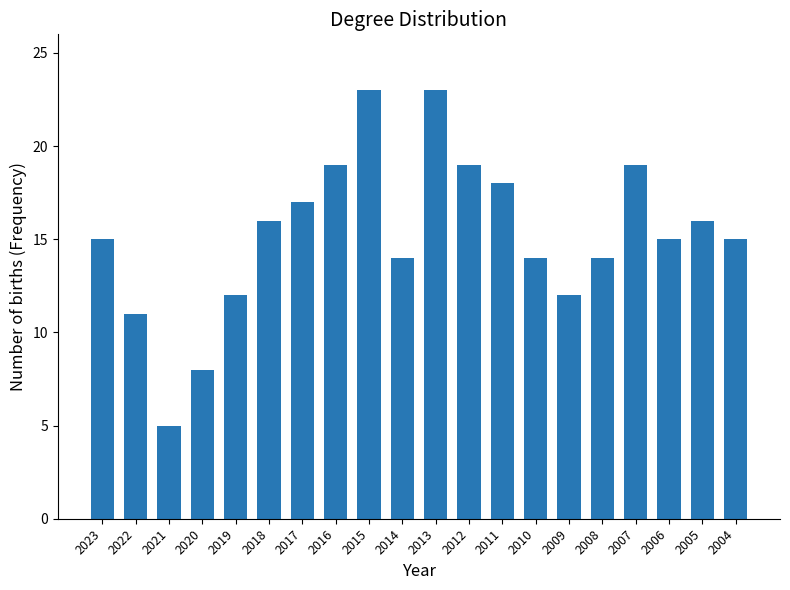

Approximately how many times larger is the value at 2017 compared to 2020?

2.1